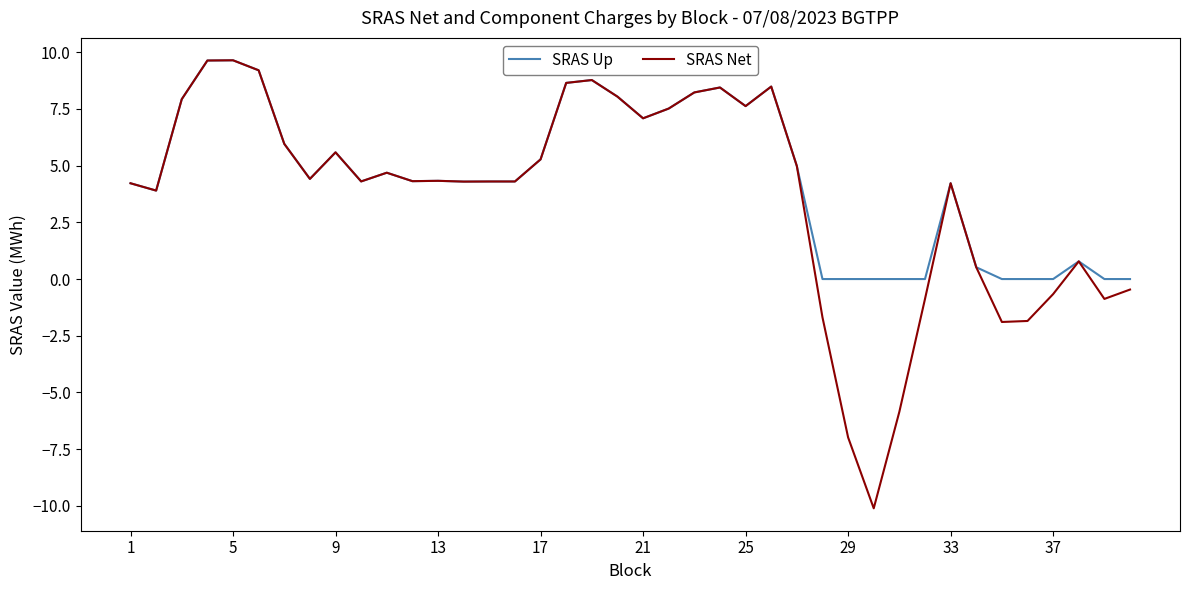

What is the greatest value displayed?

9.6